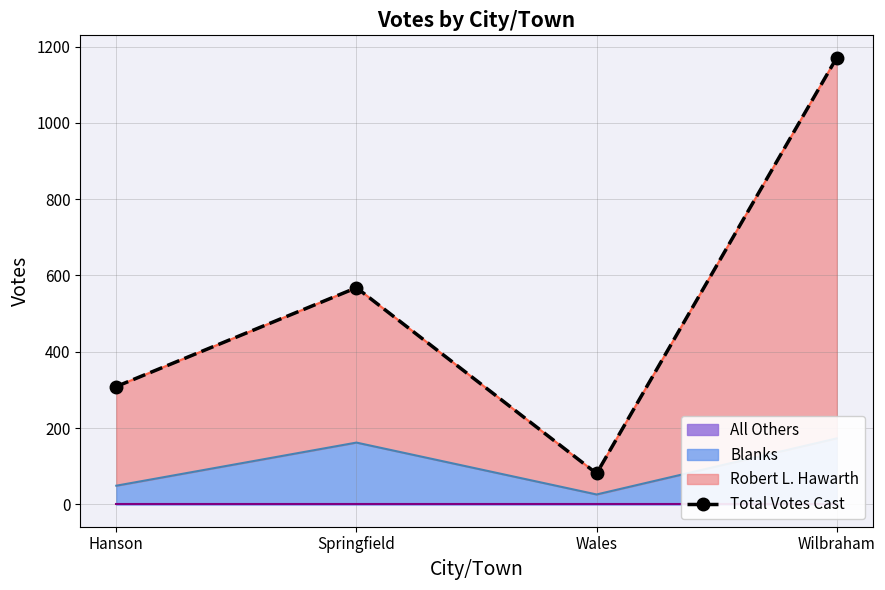

What is the ratio of the value at Wales to the value at Hanson?

0.3